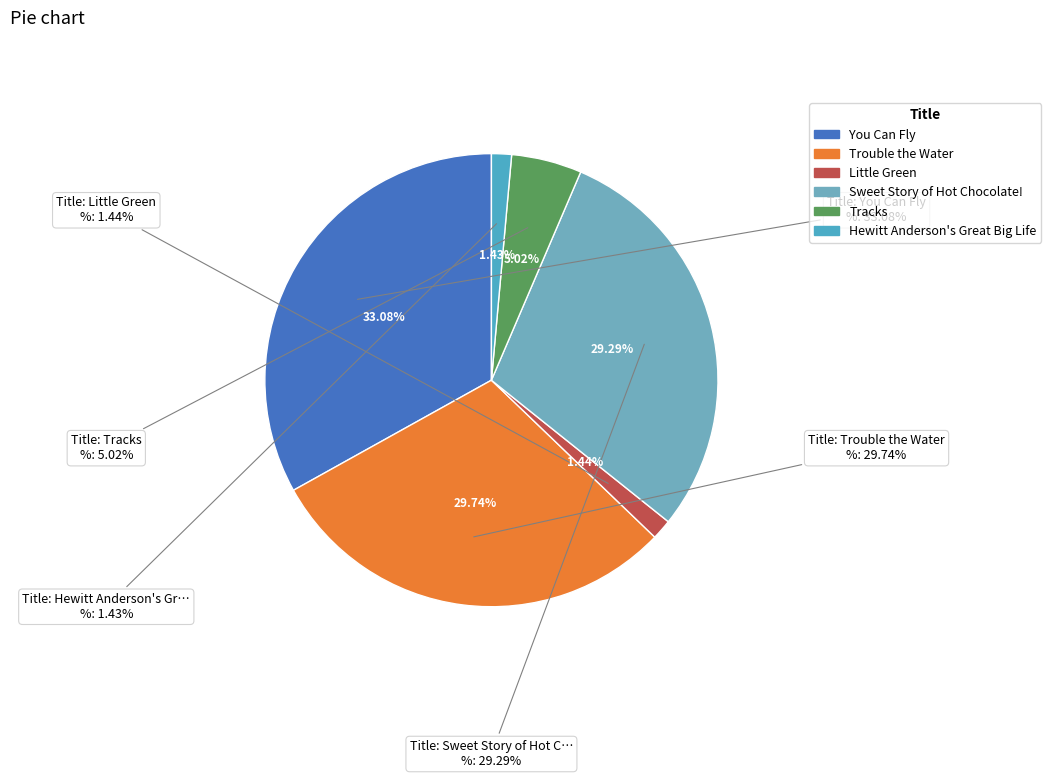

Is there a majority slice in this chart?

No